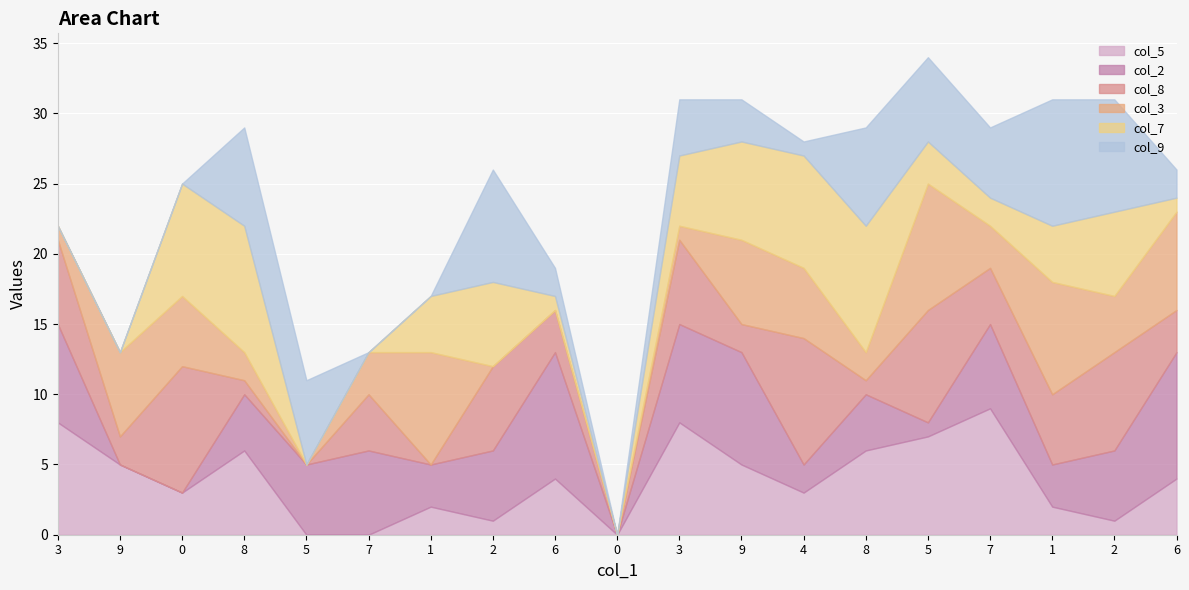

What are all the series names shown in the legend?

col_5, col_2, col_8, col_3, col_7, col_9